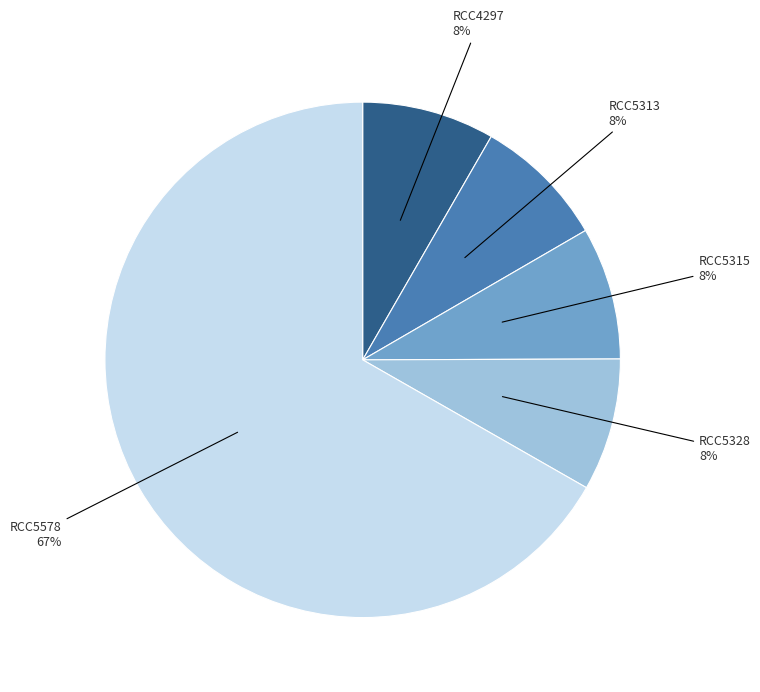

To the nearest percent, what is the average slice percentage?

20%